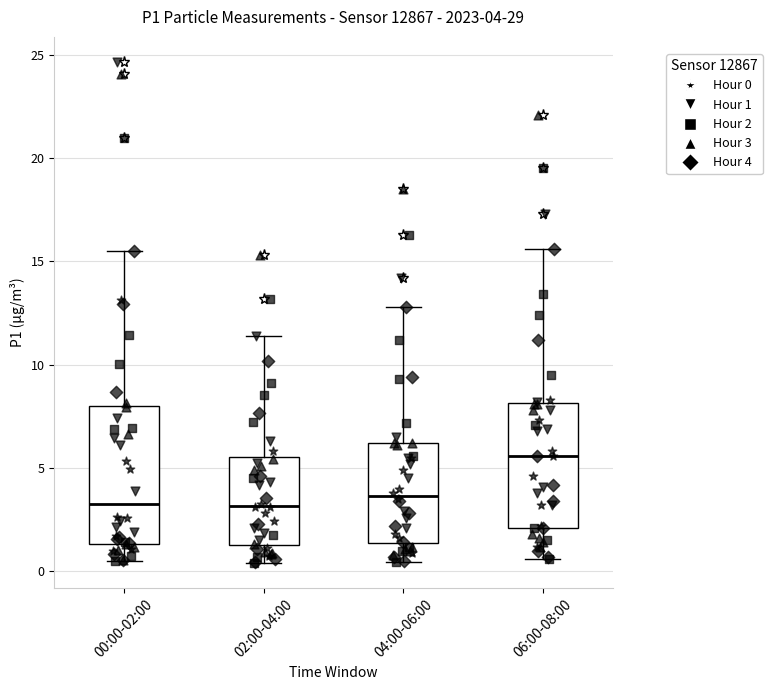

Which box's median line is the highest?

06:00-08:00